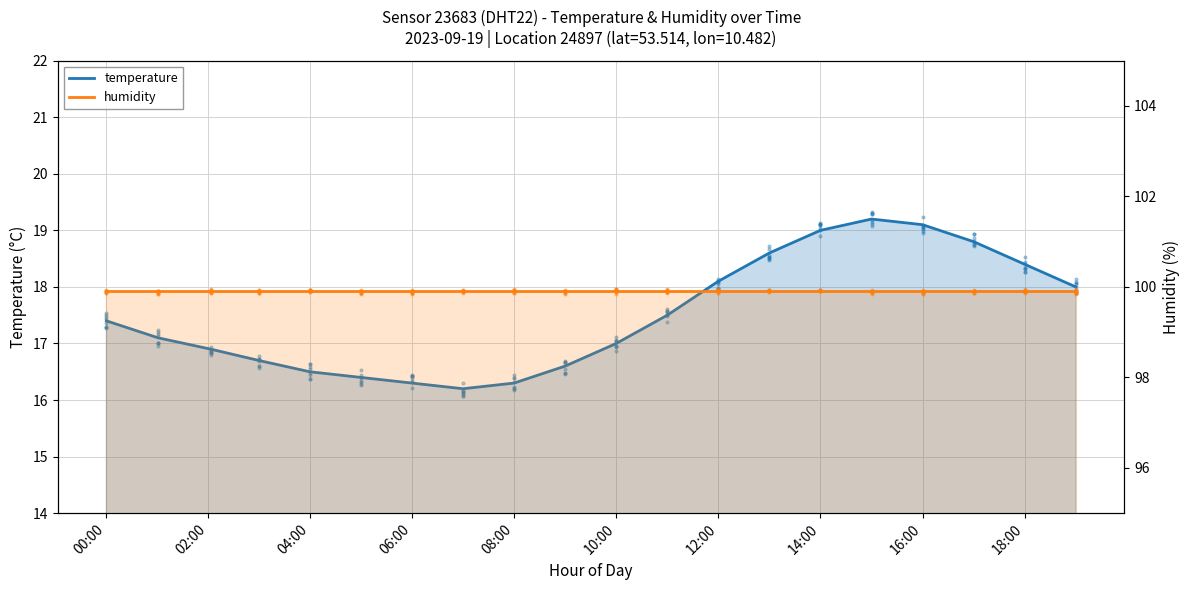

What are all the series names shown in the legend?

temperature, humidity